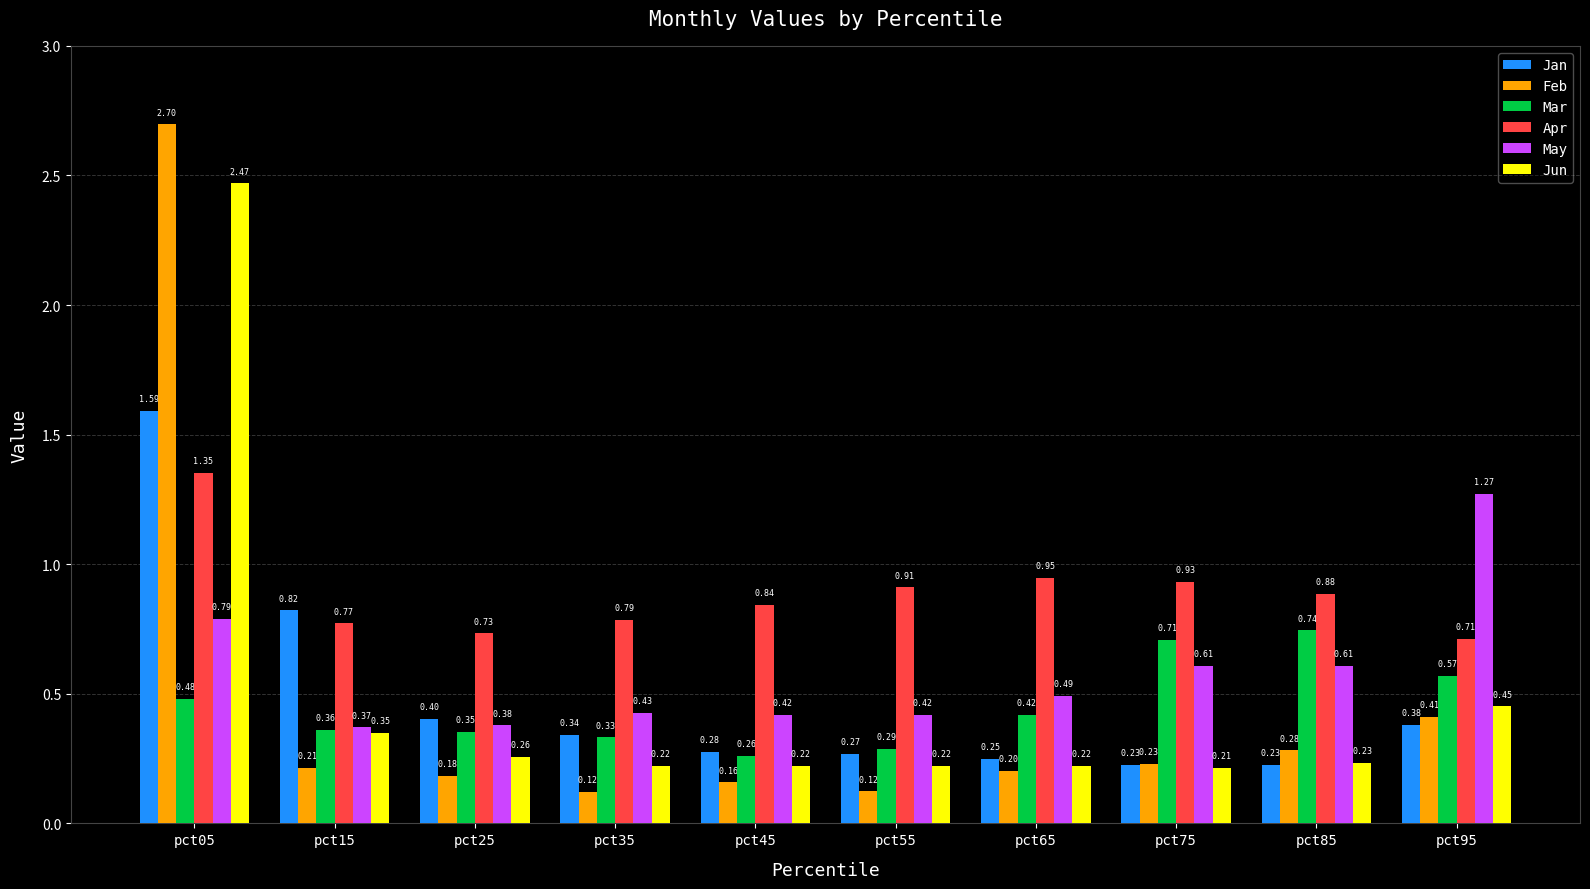

Which series has the widest spread of values?

Feb